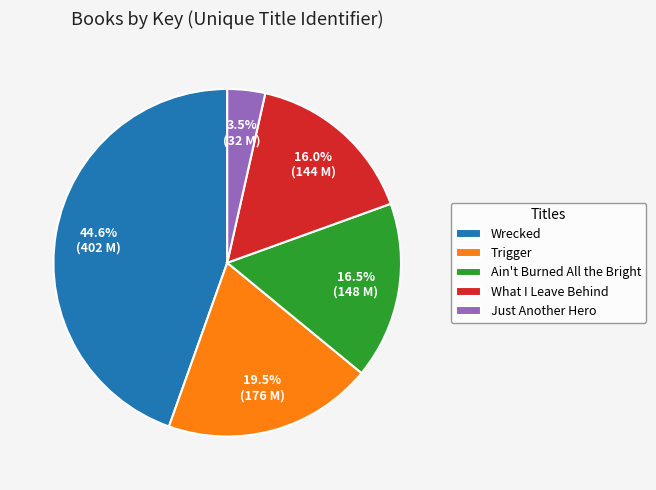

What is the ratio of the value at Wrecked to the value at What I Leave Behind?

2.8